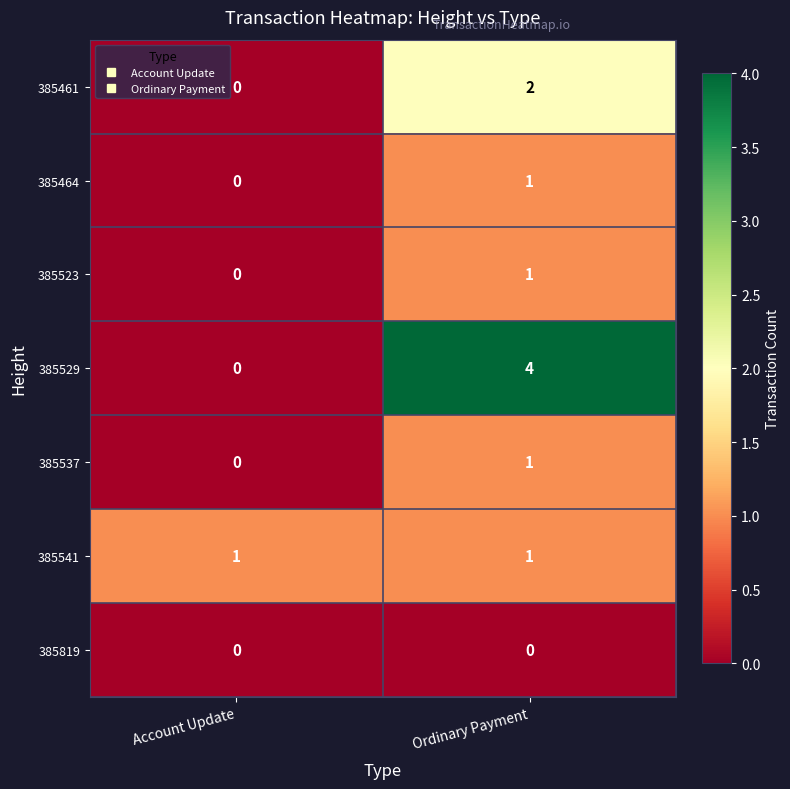

How many series are shown in this chart?

7